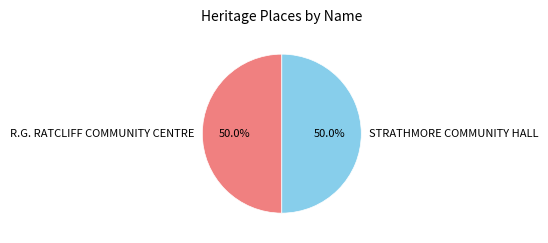

What is the ratio of the value at STRATHMORE COMMUNITY HALL to the value at R.G. RATCLIFF COMMUNITY CENTRE?

1.0